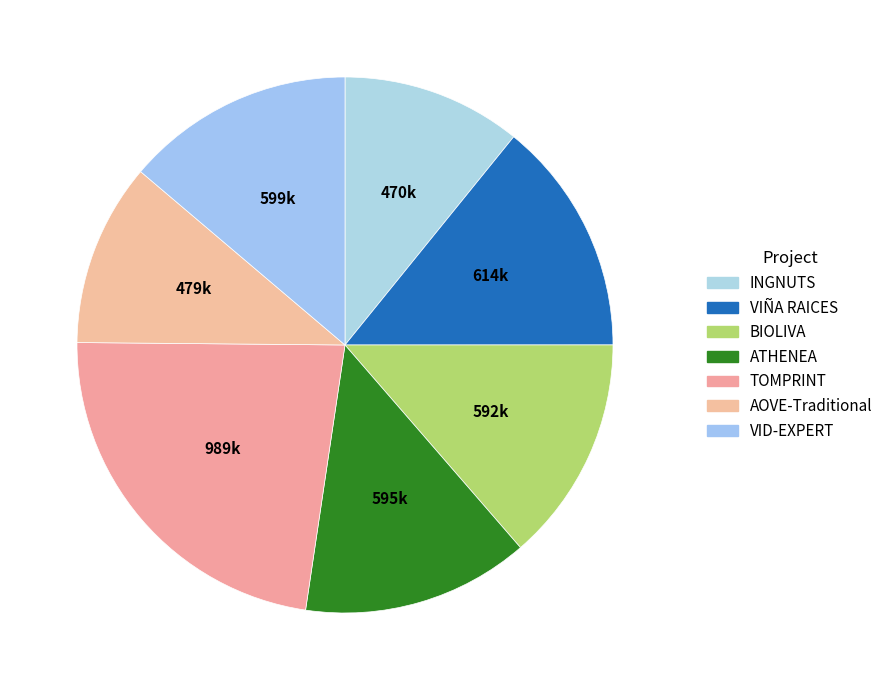

Which category has the biggest portion of the pie?

TOMPRINT